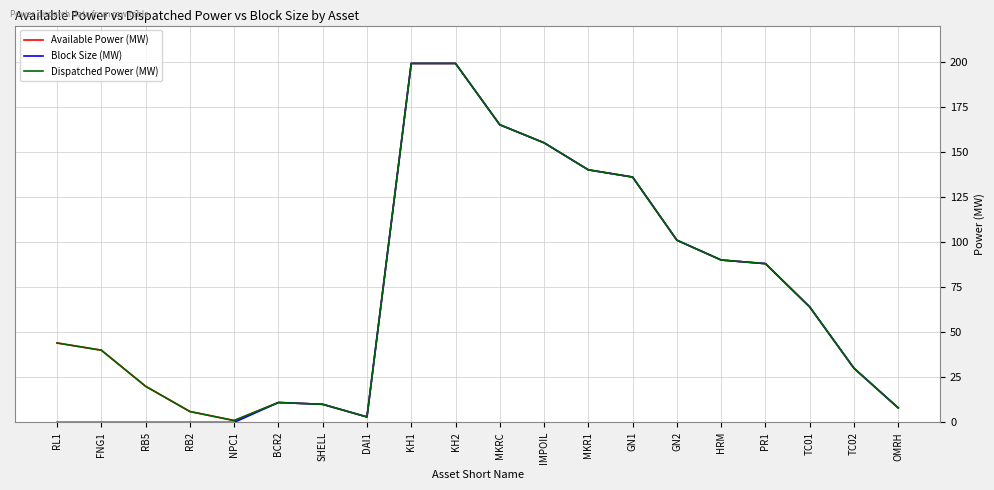

Does the chart display data point markers on the line(s)?

No